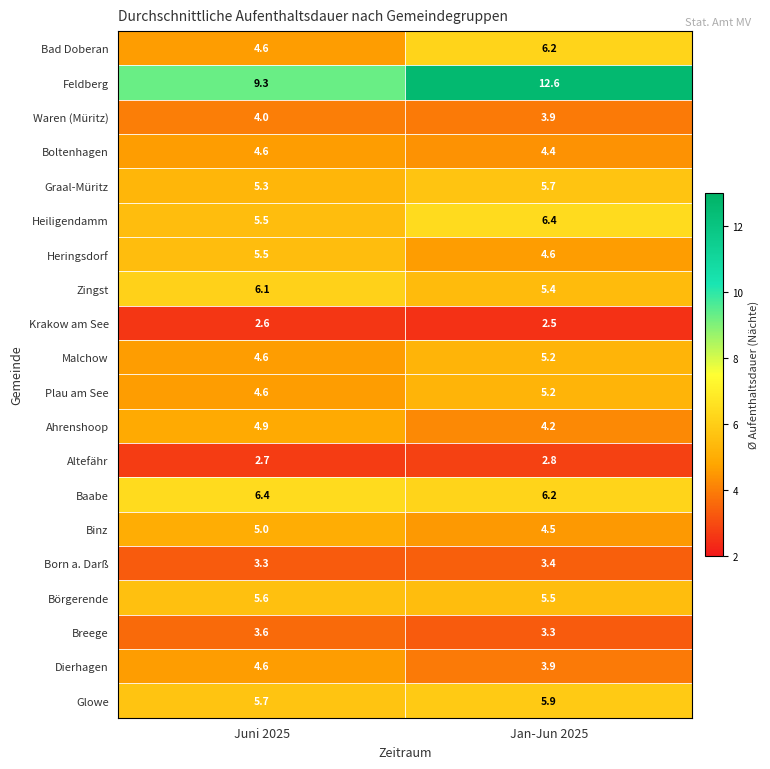

List the labels in order of Bad Doberan value, largest first.

Jan-Jun 2025, Juni 2025